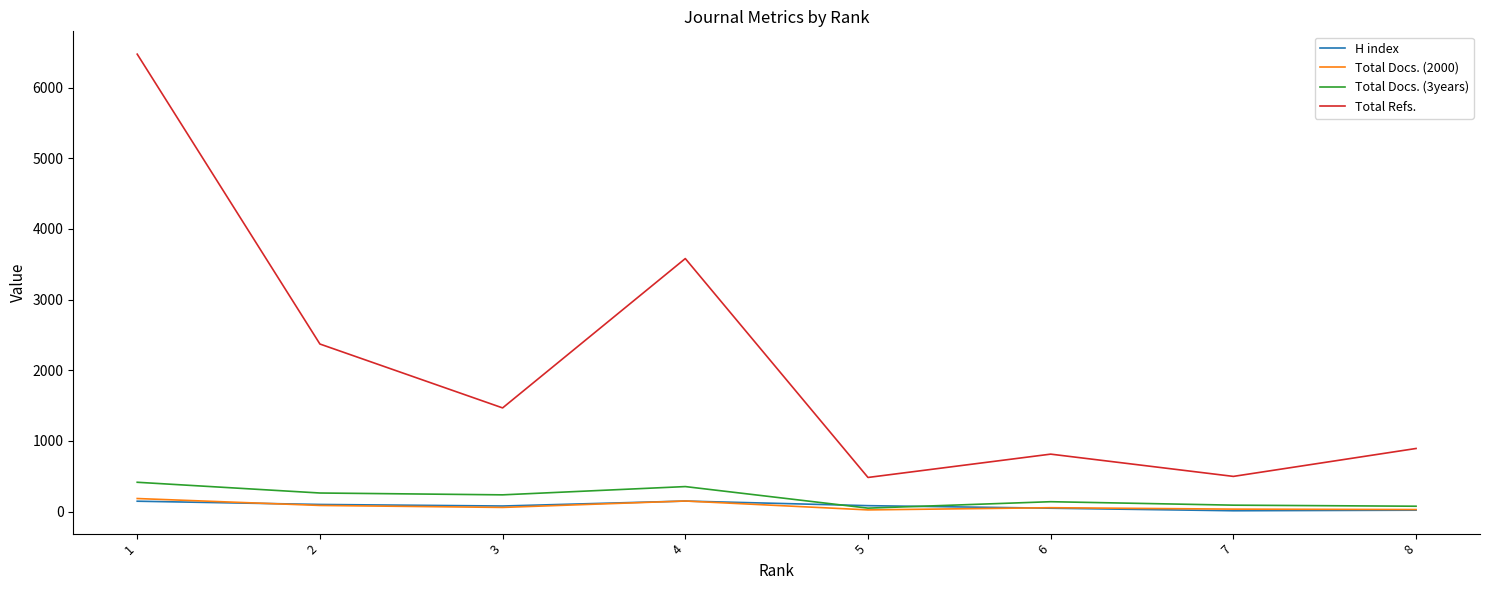

True or false: H index and Total Refs. cross at least once.

False